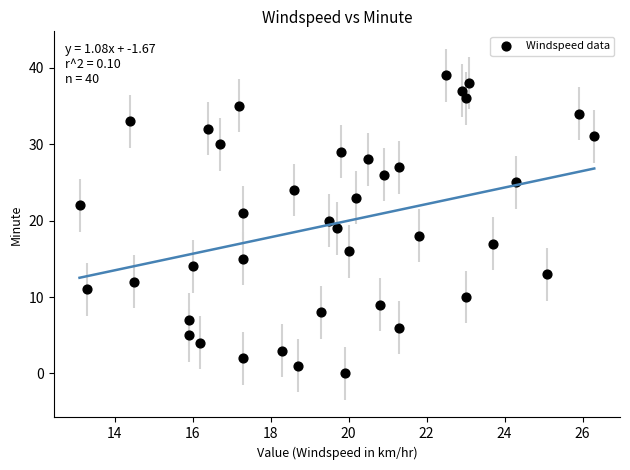

What is the range of Y values (max minus min)?

39